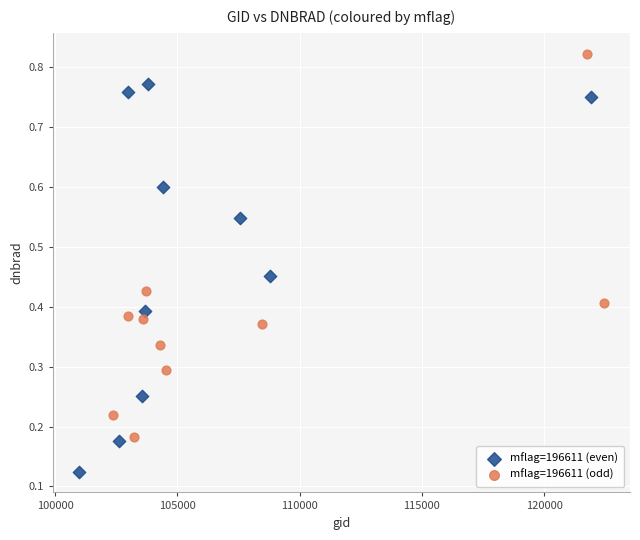

Which series contains the highest Y value?

mflag=196611 (odd)